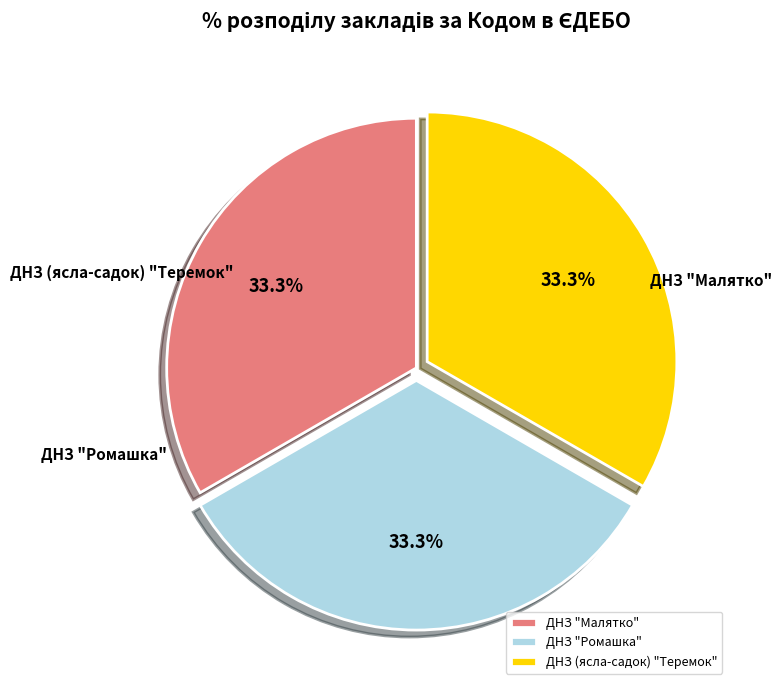

Which has a higher value, ДНЗ "Малятко" or ДНЗ (ясла-садок) "Теремок"?

ДНЗ "Малятко"